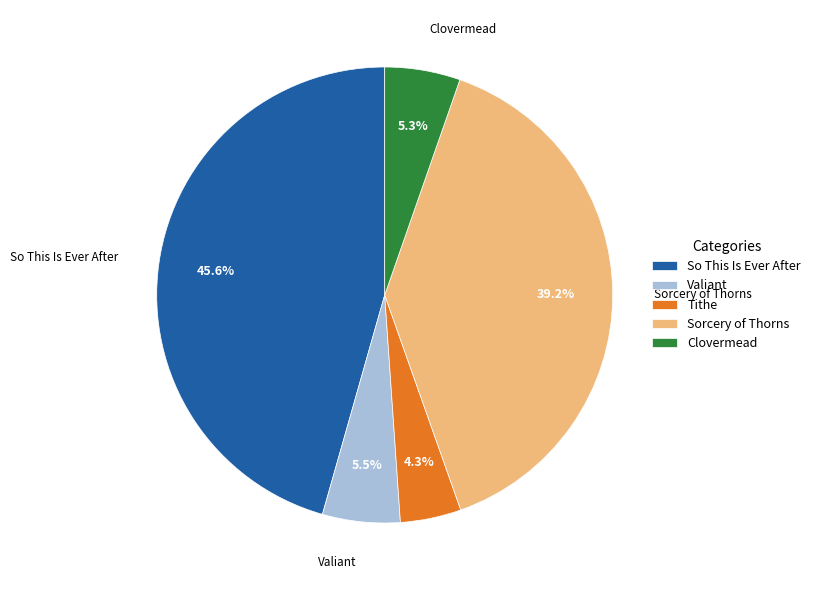

True or false: Tithe accounts for 4% of the total.

True